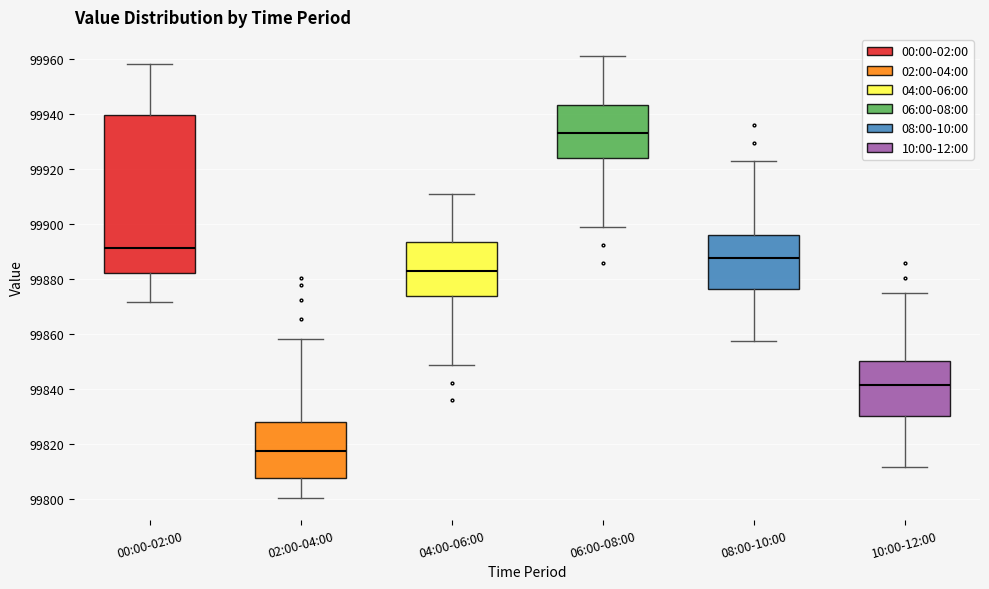

Reading left to right, transcribe this box plot: for each box, give where its median line is, the range the box spans, and where its two whiskers end, as read against the y-axis. The values are not printed on the chart, so give them approximately, as read against the axis.

00:00-02:00: median 99892, box 99882 to 99940, whiskers 99872 to 99958
02:00-04:00: median 99818, box 99808 to 99828, whiskers 99800 to 99858
04:00-06:00: median 99882, box 99874 to 99894, whiskers 99848 to 99910
06:00-08:00: median 99932, box 99924 to 99944, whiskers 99898 to 99960
08:00-10:00: median 99888, box 99876 to 99896, whiskers 99858 to 99922
10:00-12:00: median 99842, box 99830 to 99850, whiskers 99812 to 99874